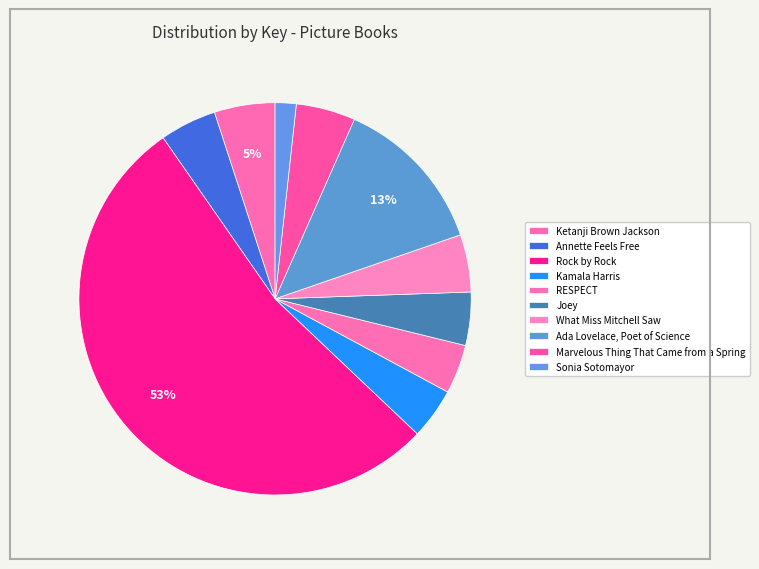

Count the number of slices in the pie.

10